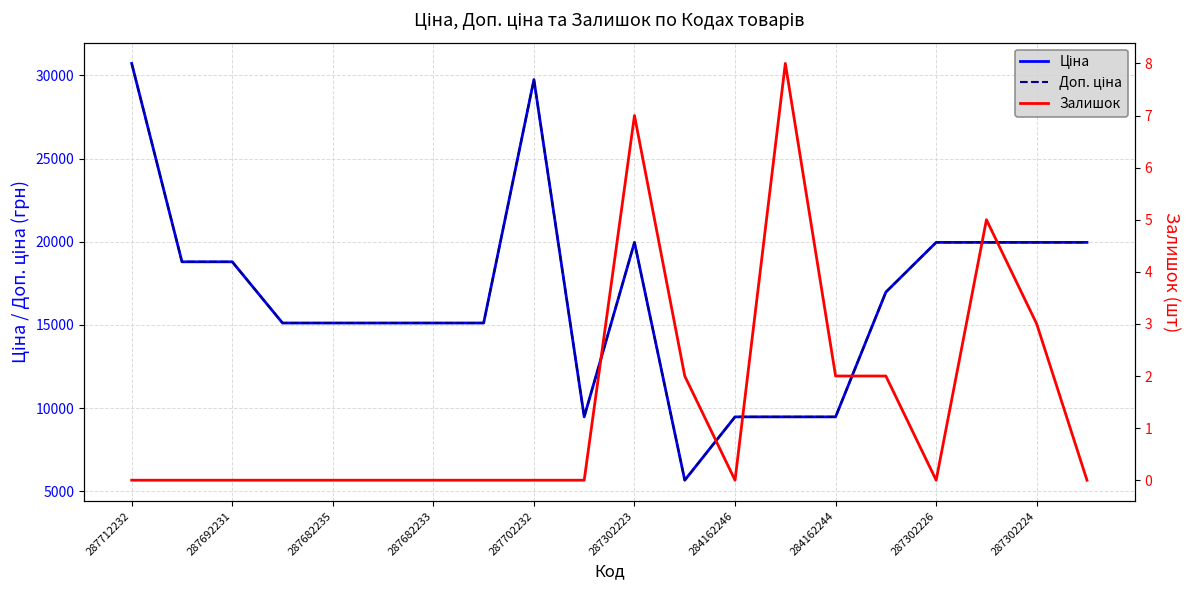

What is the label of the 6th point from the left?

287302223